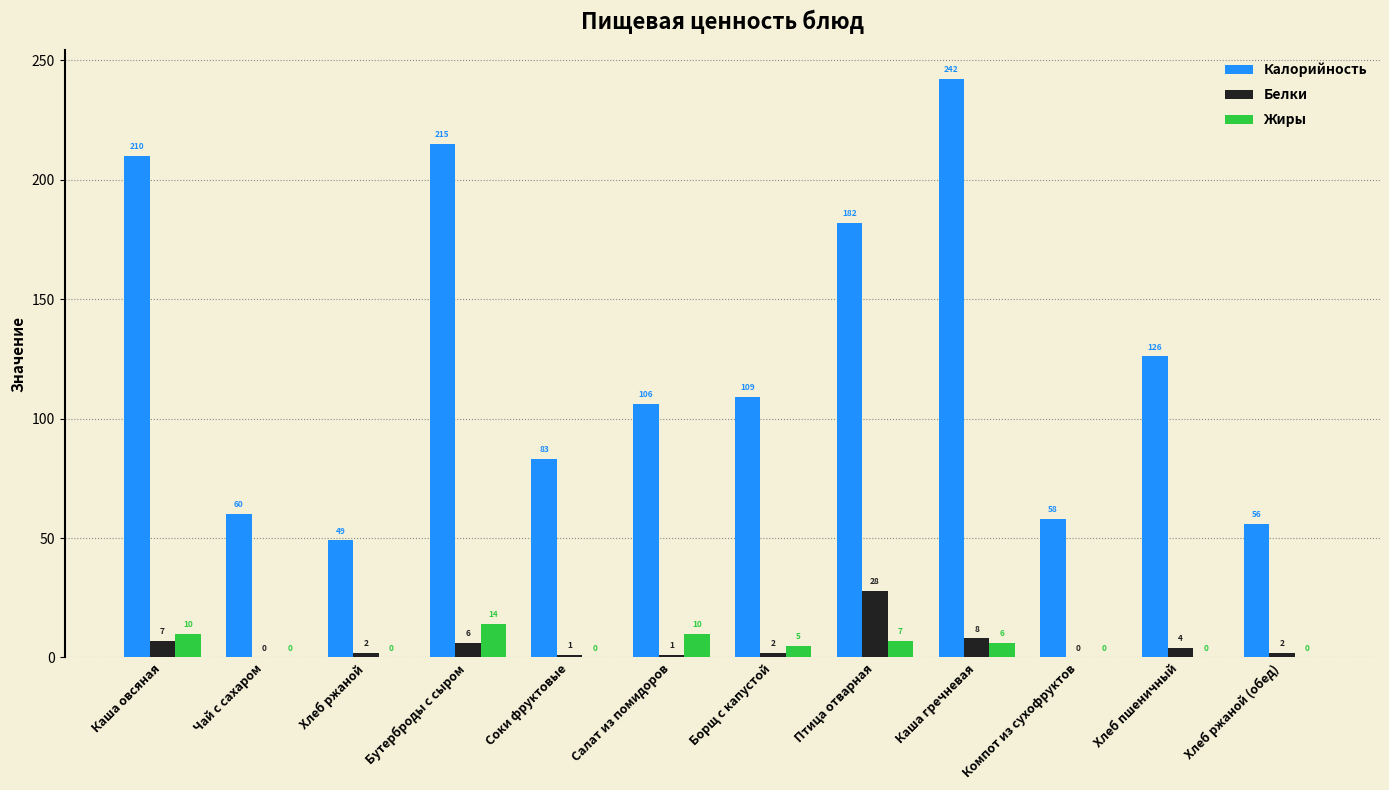

Is it true that Белки equals 8 at Каша гречневая?

True